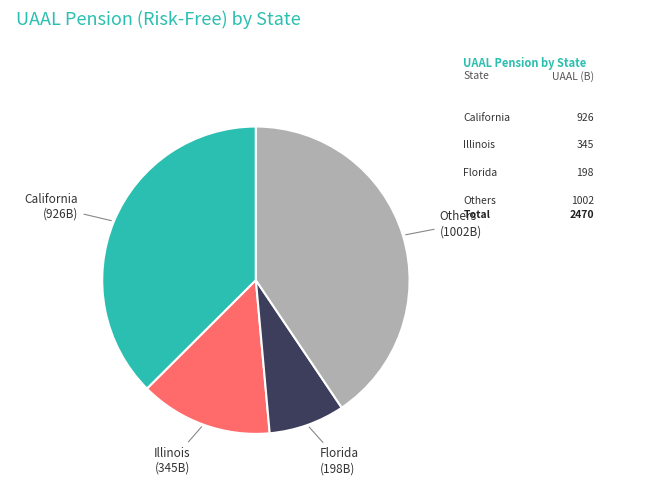

How many segments does this pie chart have?

4